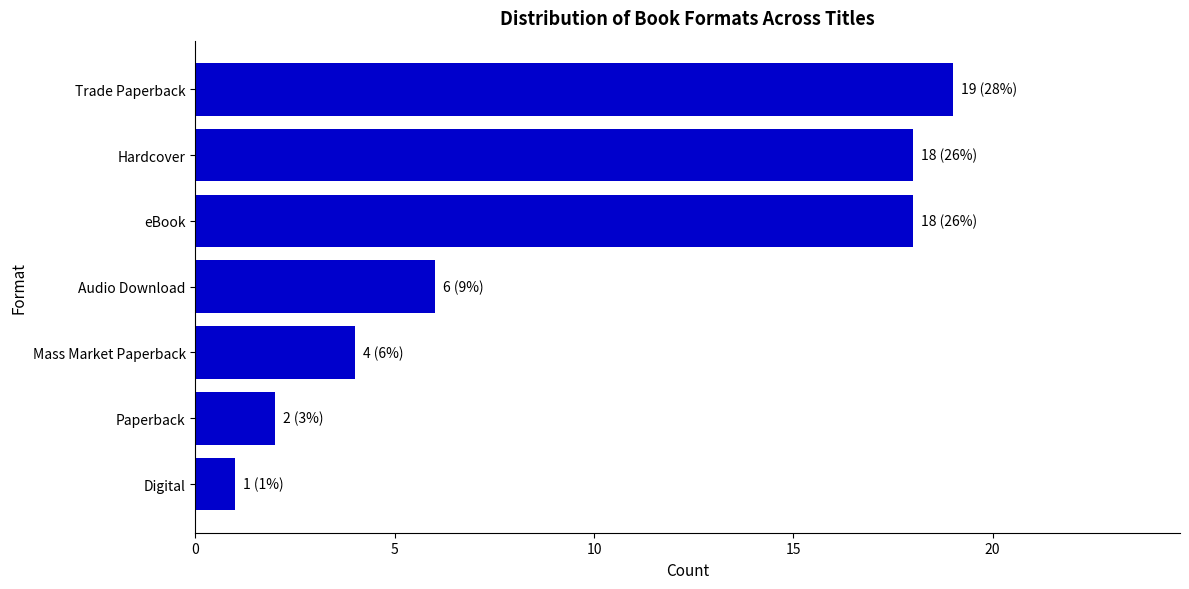

Reading bottom to top, extract all data points from this chart.

1	2	4	6	18	18	19